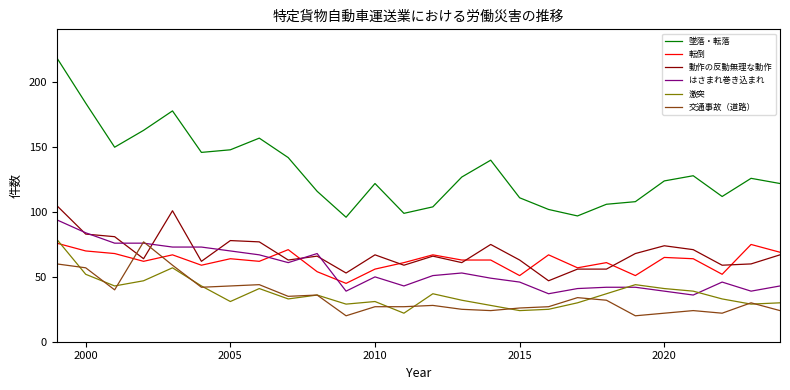

What is the difference between the maximum and minimum values in the 動作の反動無理な動作 series?

58